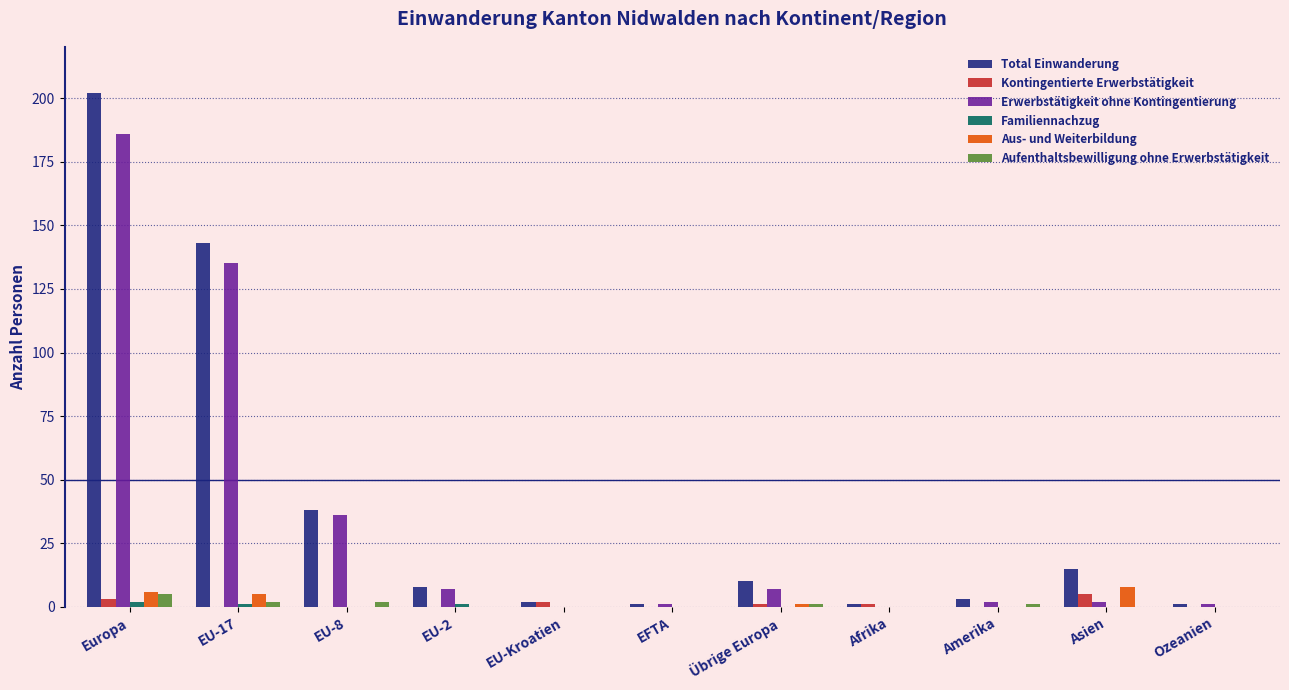

What is the sum of all Kontingentierte Erwerbstätigkeit values?

12